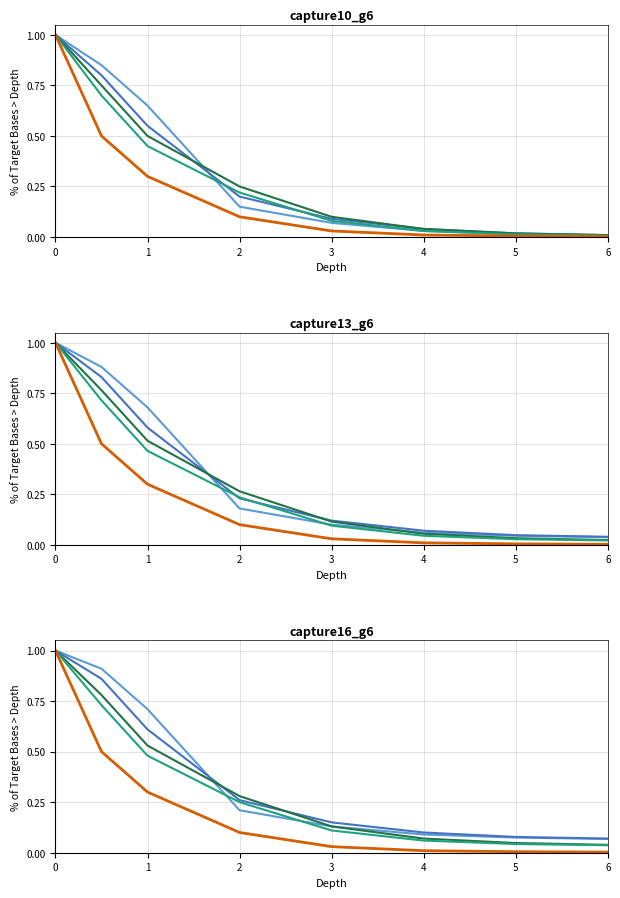

What is the greatest value displayed?

1.0